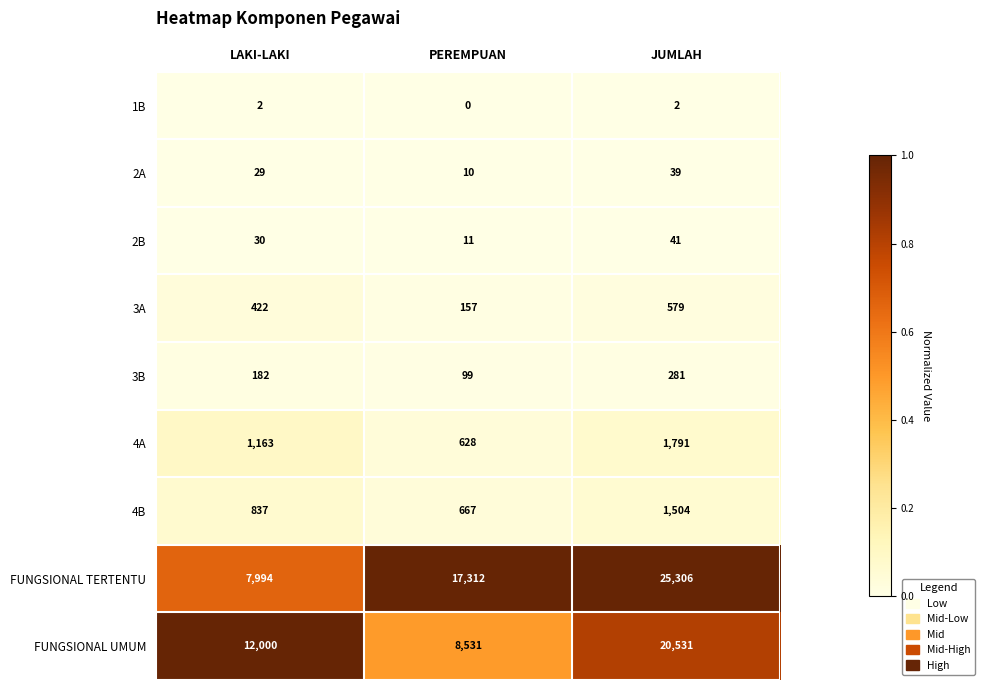

The value of FUNGSIONAL UMUM at JUMLAH is 20531. True or false?

True